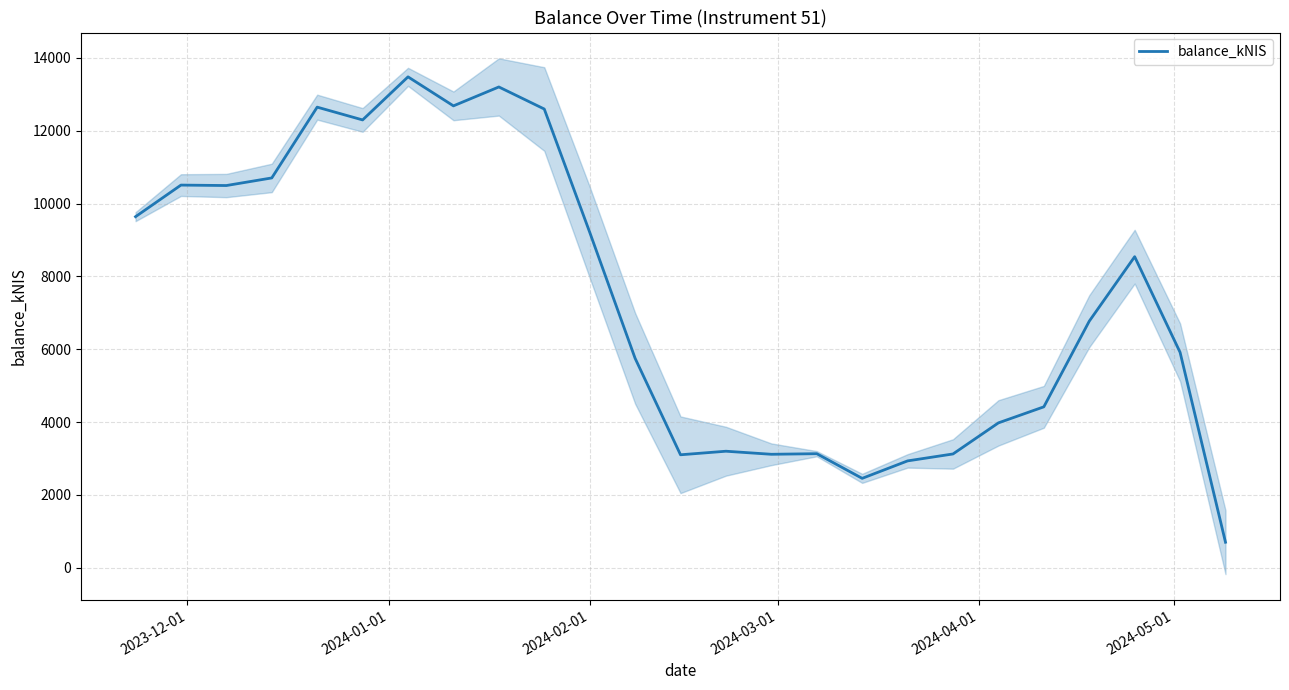

The value at 20 is 7596.5. True or false?

False